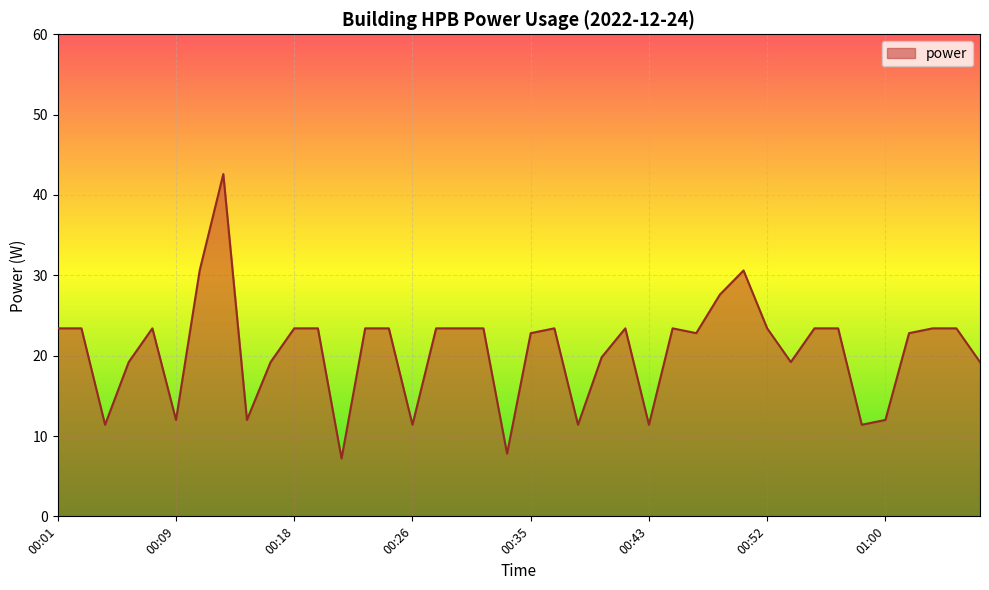

What is the difference between the second highest and second lowest values?

22.8